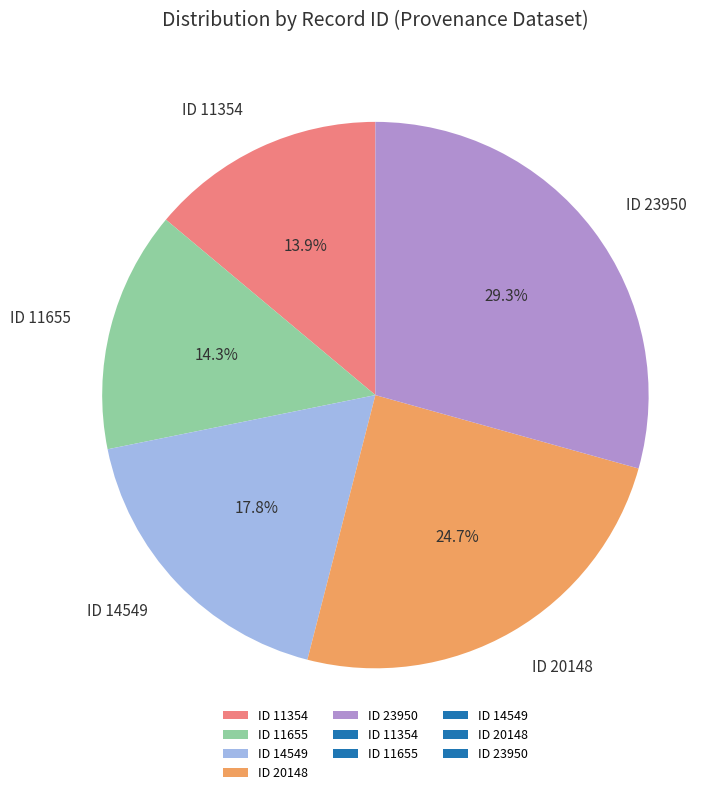

Combined, what portion of the pie is ID 11655 and ID 11354?

28.2%